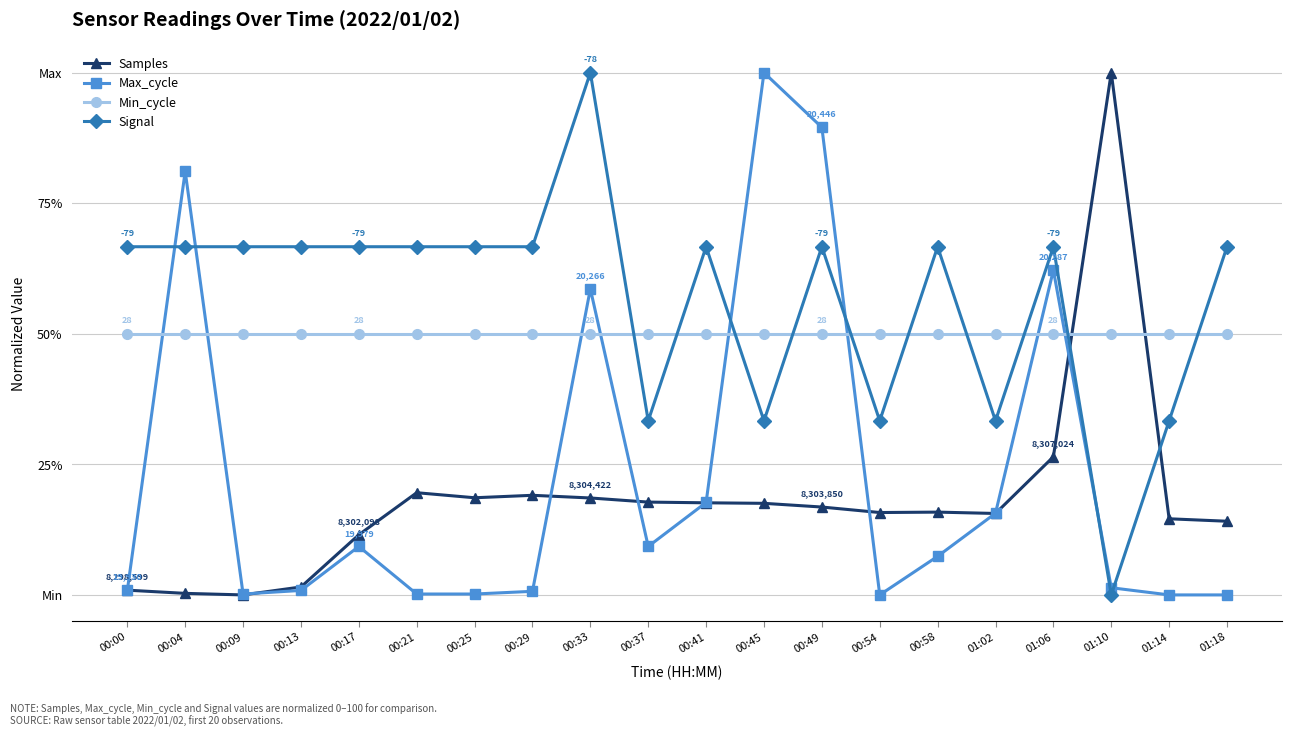

What are all the series names shown in the legend?

Samples, Max_cycle, Min_cycle, Signal